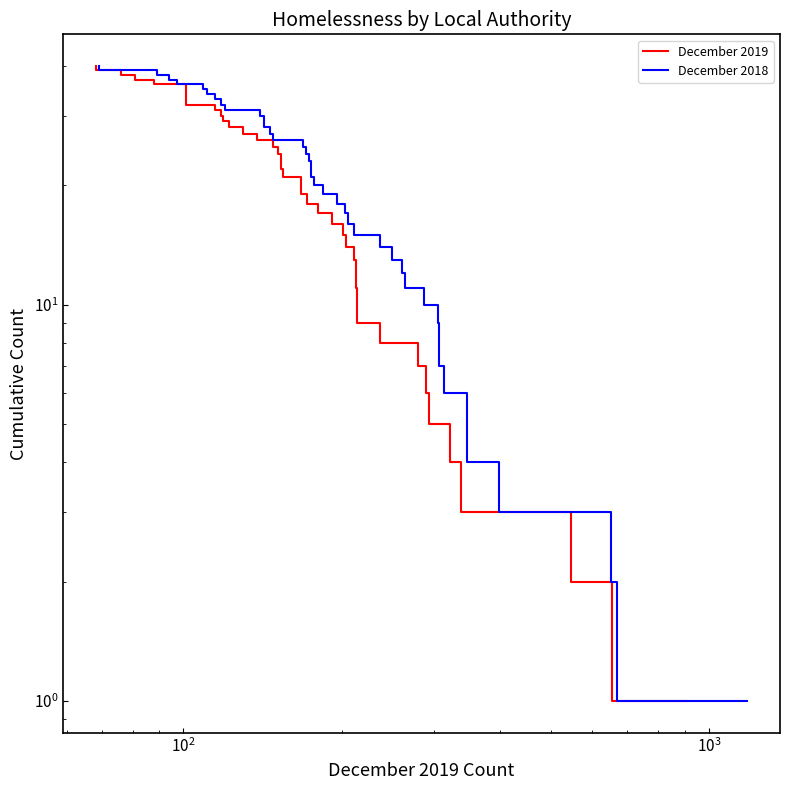

What are all the series names shown in the legend?

December 2019, December 2018